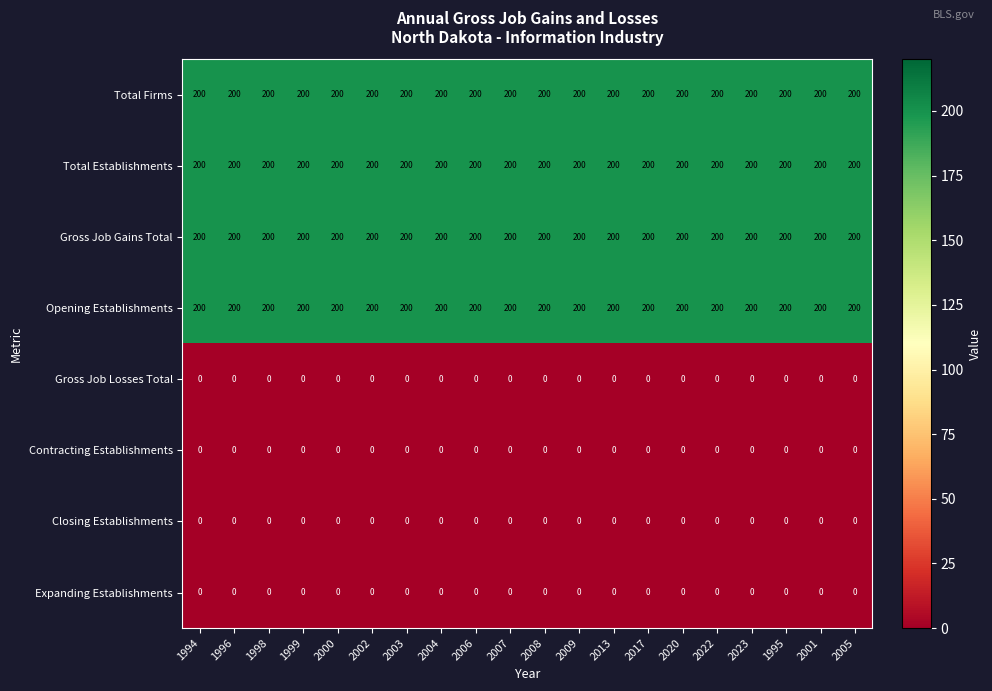

True or false: Closing Establishments has a value of 0 at 2017.

True